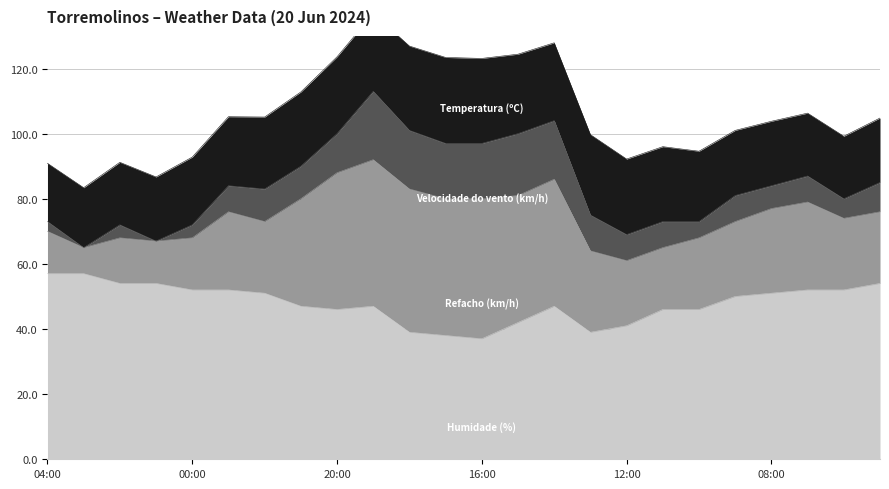

Which category has the lowest value across all series?

03:00